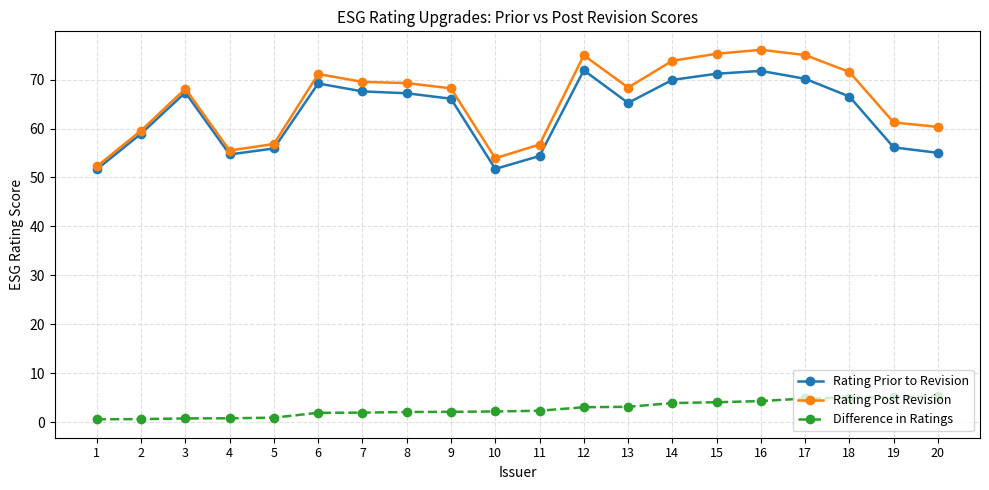

Which series has the largest range (max minus min)?

Rating Post Revision